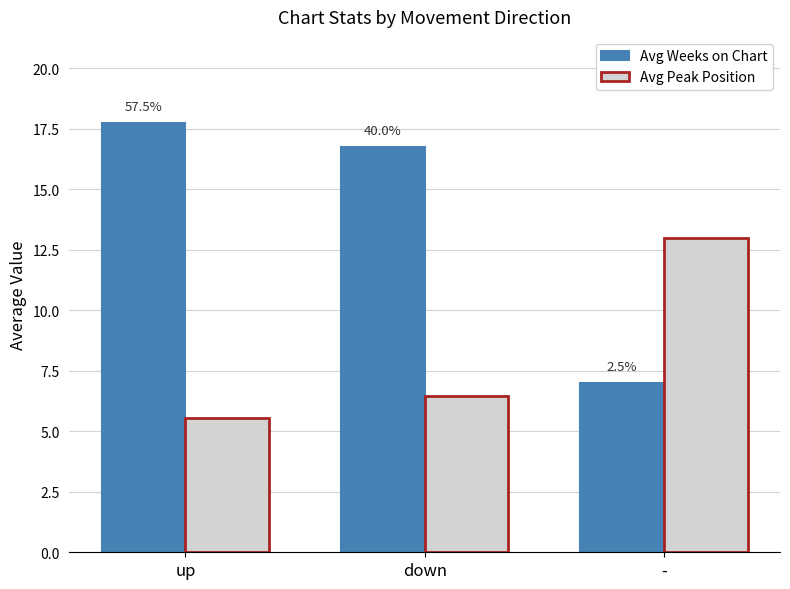

What is the value of the Avg Peak Position bar at the 2nd from the left?

6.4